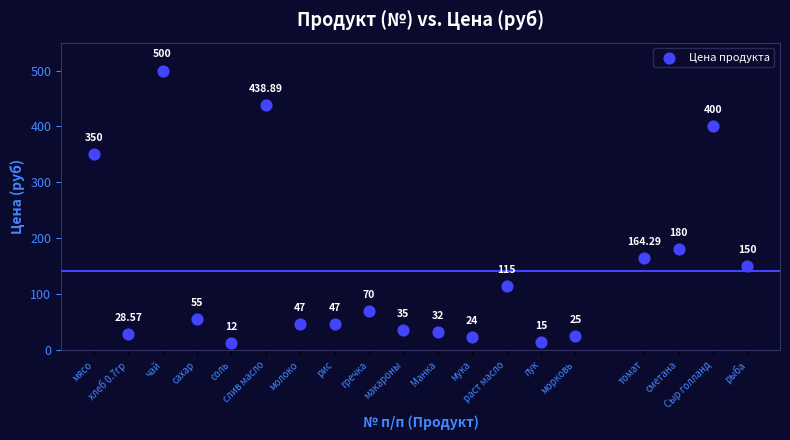

What is the range of X values (max minus min)?

19.0